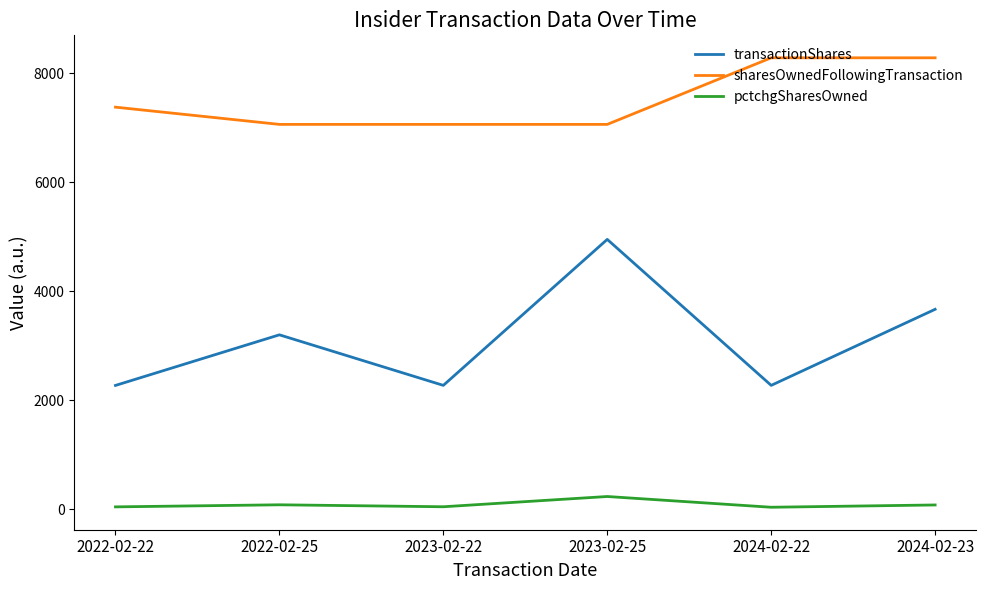

At how many categories does at least one series exceed 5465?

6